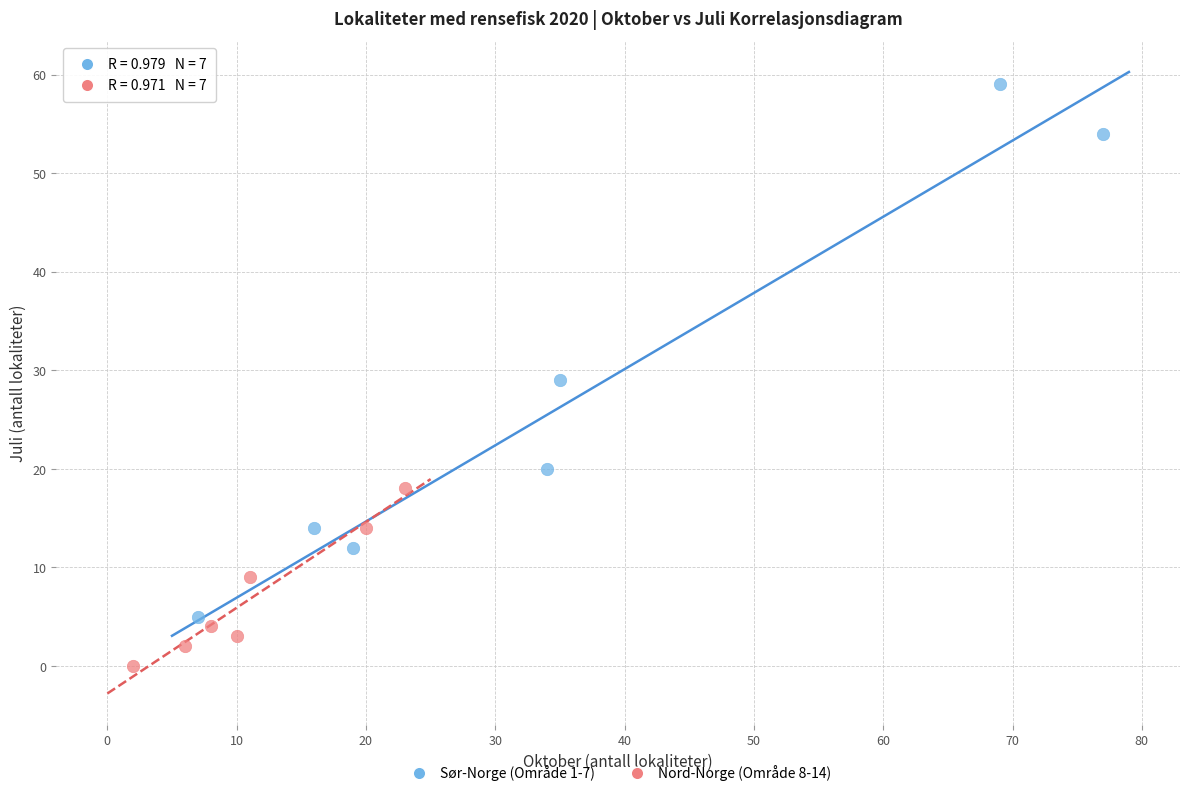

Which series reaches the minimum Y coordinate?

Nord-Norge (Område 8-14)